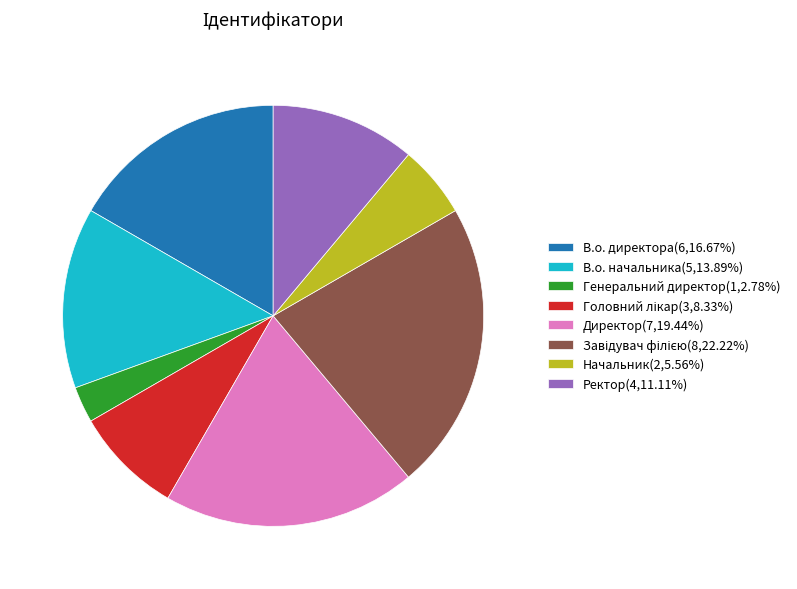

Does any single category account for the majority?

No